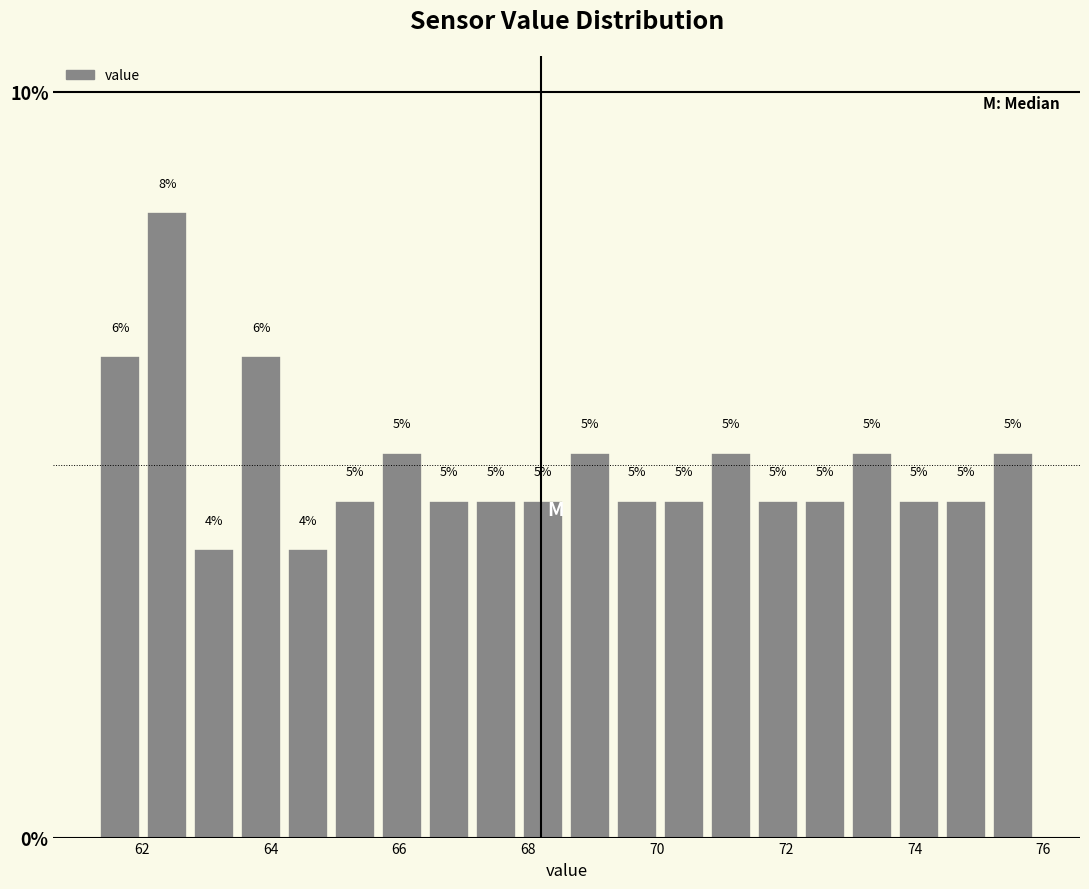

Read against the x-axis, roughly where is the centre of the tallest bar?

62.4